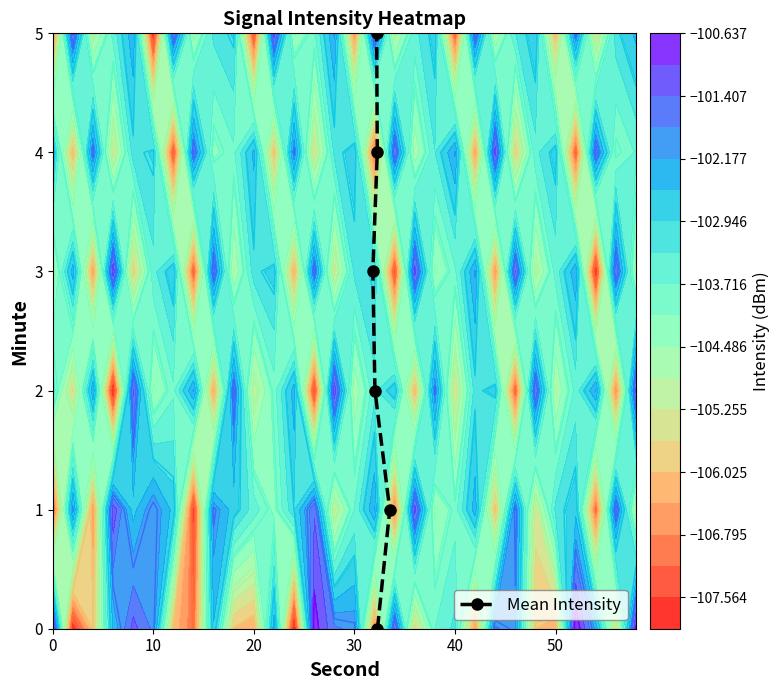

What is the maximum value for Mean Intensity?

5